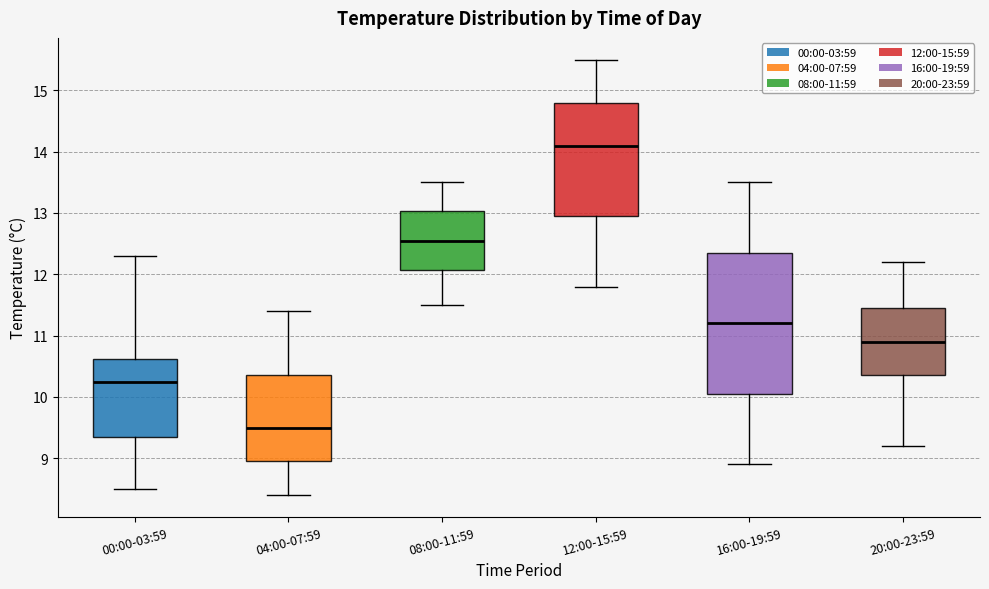

Which box has the highest median line?

12:00-15:59